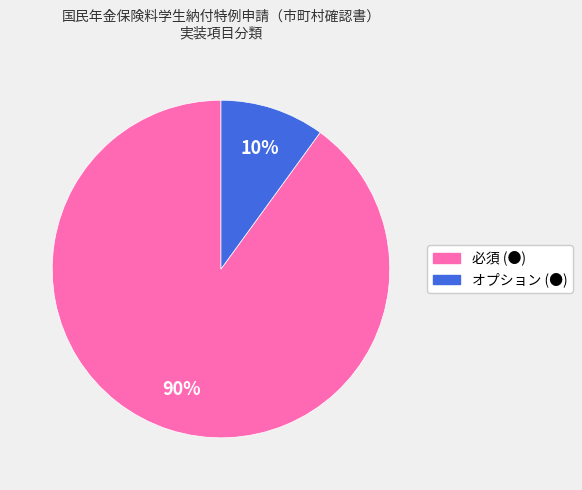

The オプション (●) slice represents 10% of the pie. True or false?

True